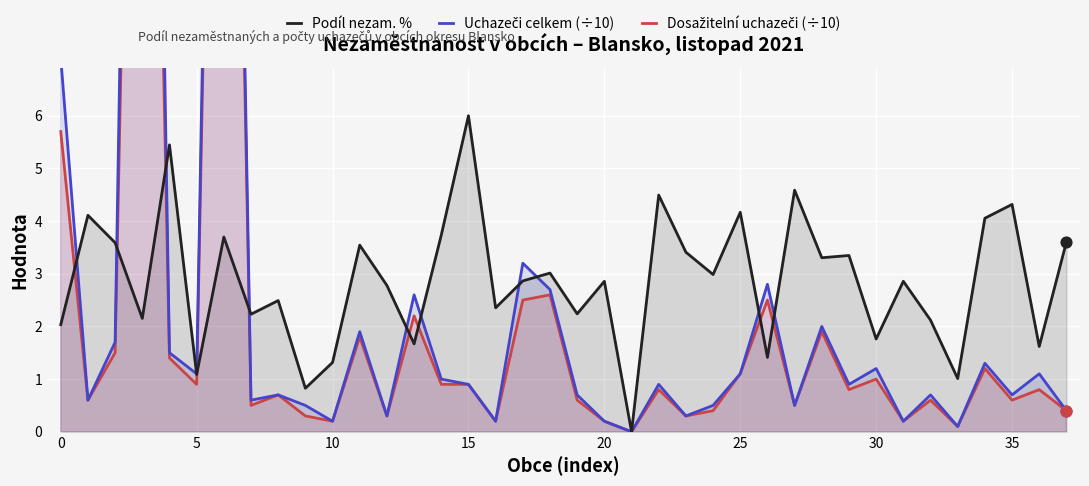

Which series reaches the maximum Y coordinate?

Uchazeči celkem (÷10)